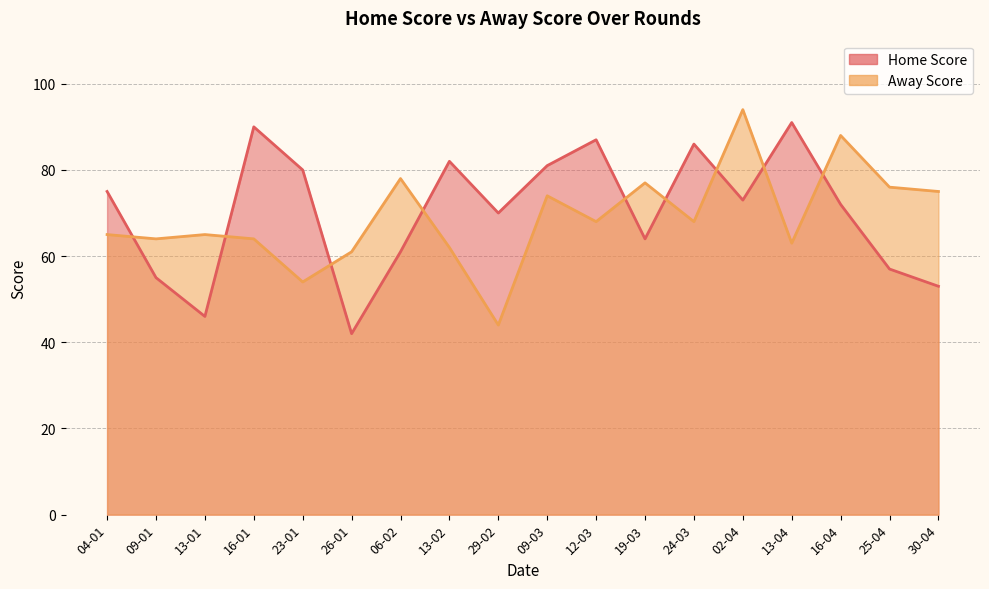

What is the average value of the Away Score series?

69